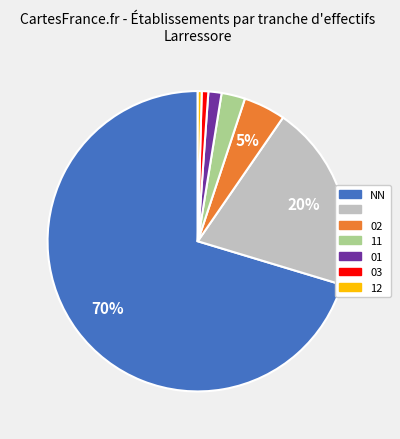

To the nearest percent, what is the average slice percentage?

14%